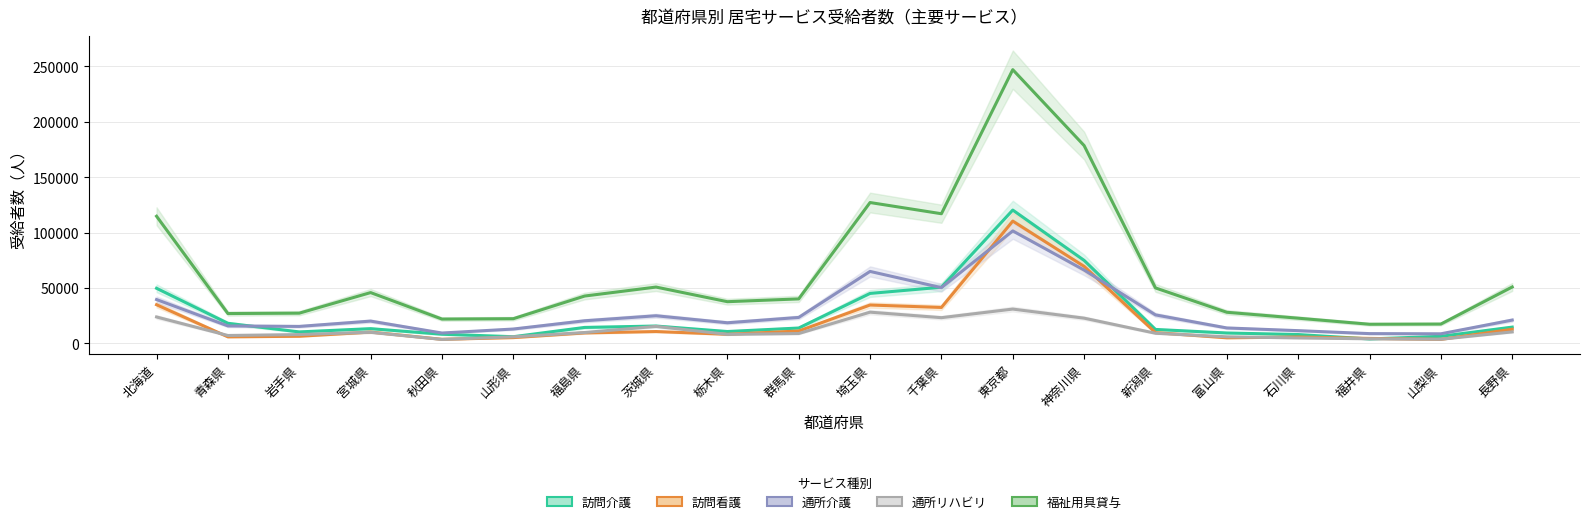

True or false: 訪問看護 and 訪問介護 intersect in this chart.

True